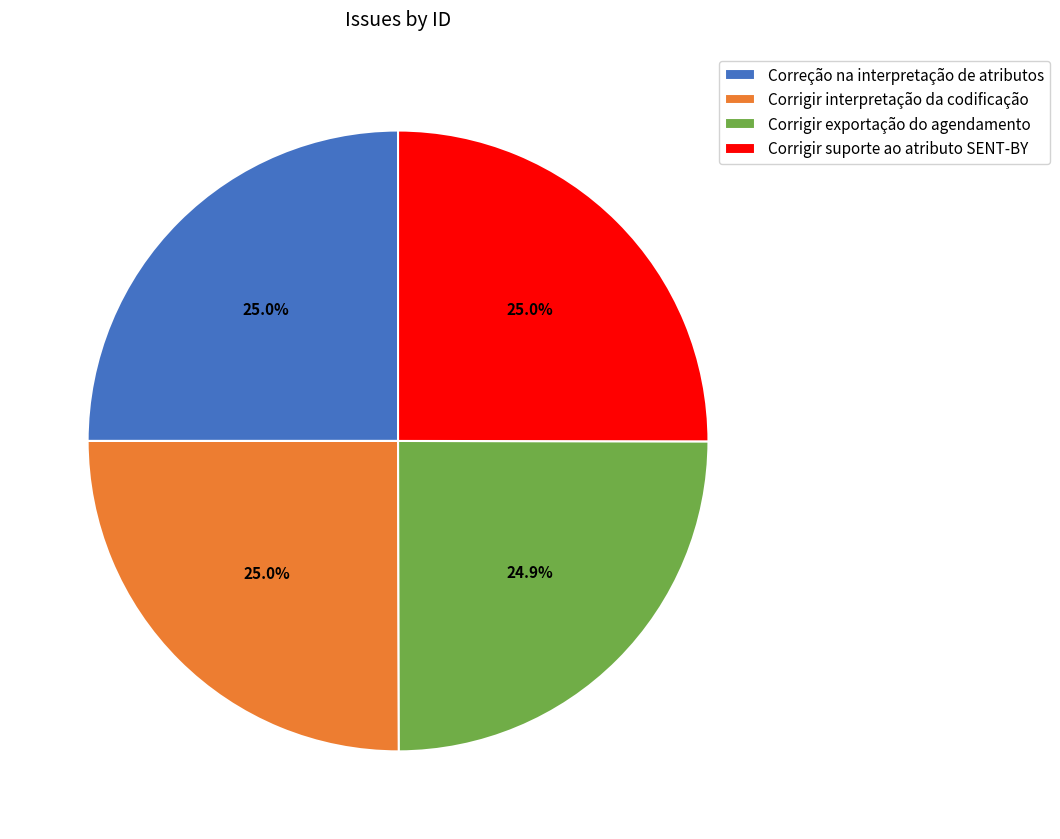

To the nearest percent, what percentage of the pie is Corrigir exportação do agendamento?

25%